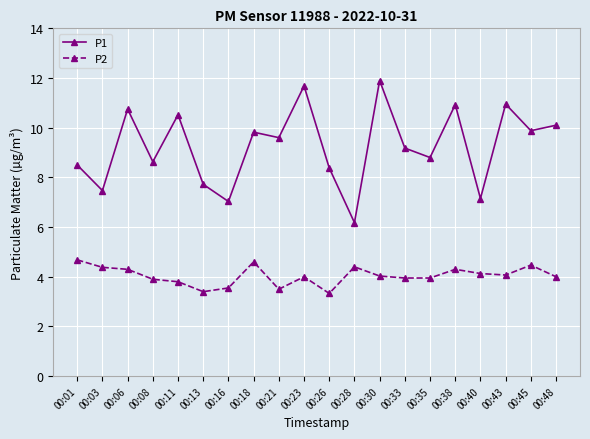

What is the total value across all series at 00:38?

15.2